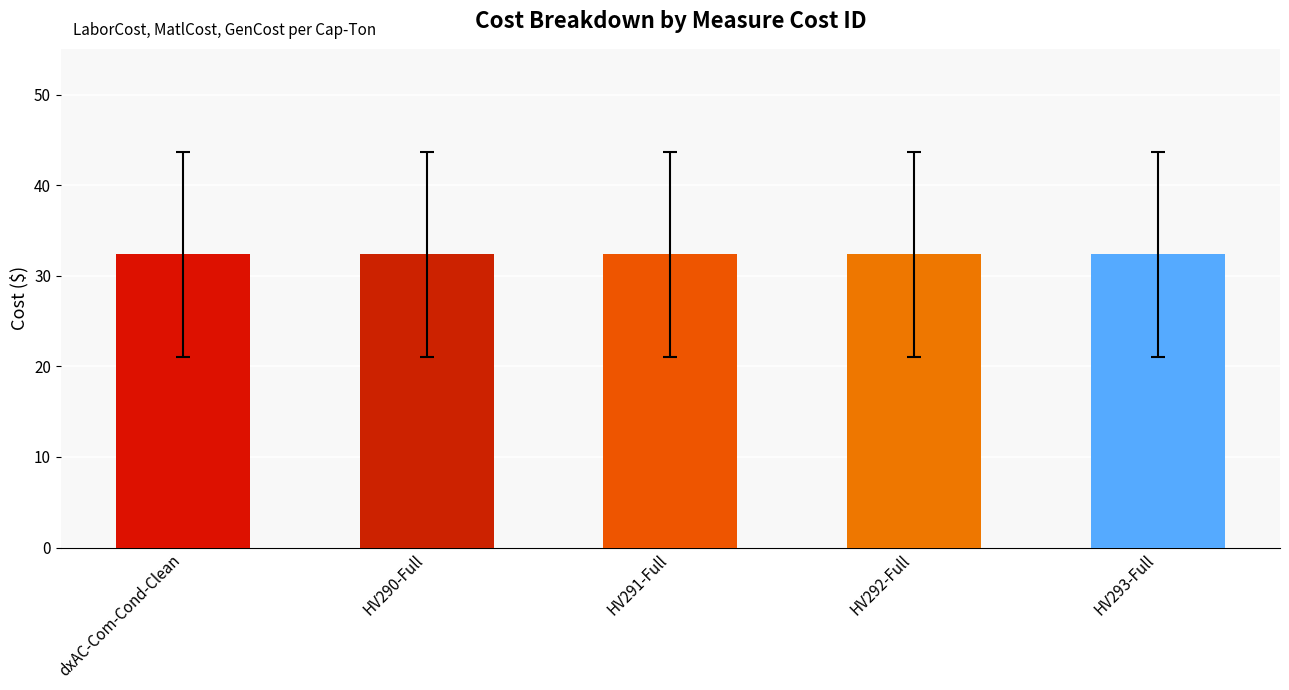

Which category has the highest value in the LaborCost series?

dxAC-Com-Cond-Clean